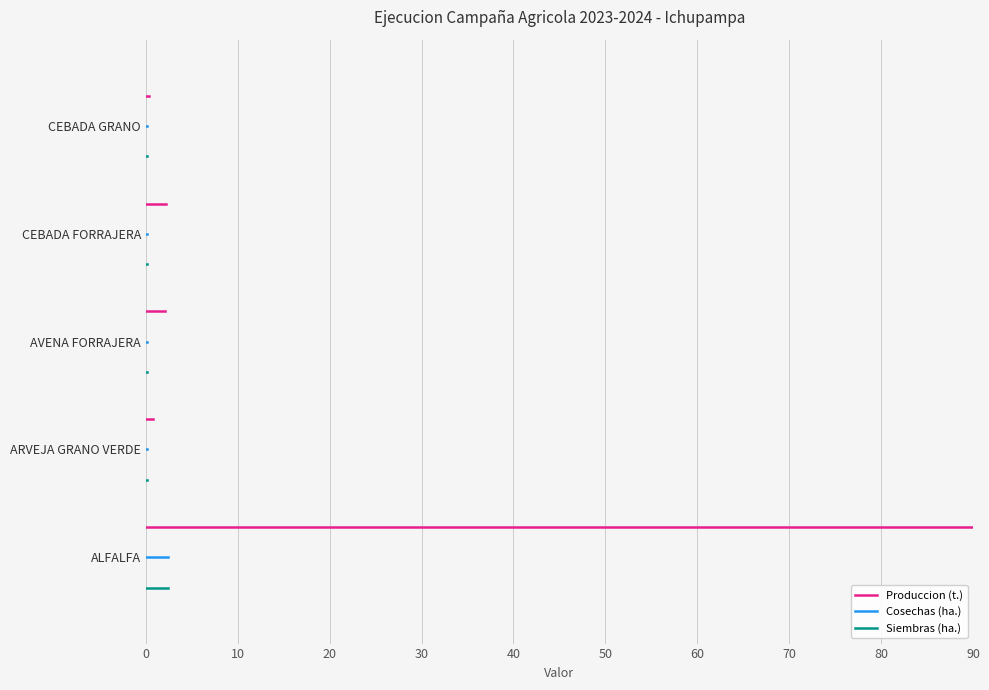

How many lines are shown in the chart?

3